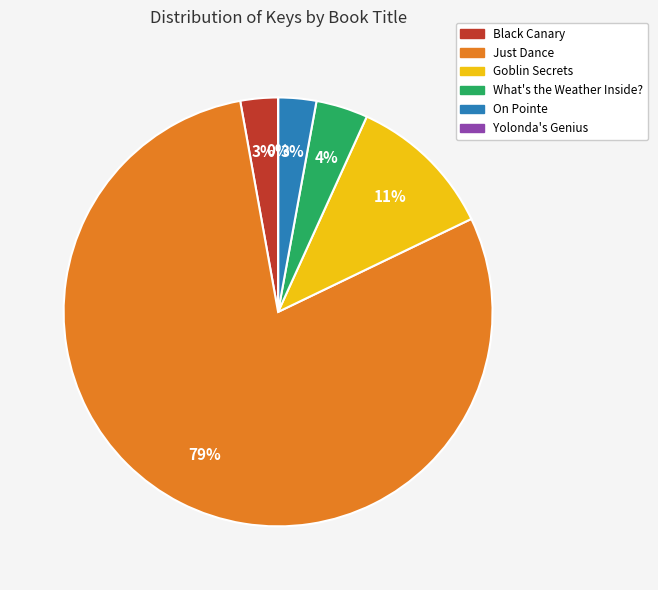

Which category has the biggest portion of the pie?

Just Dance